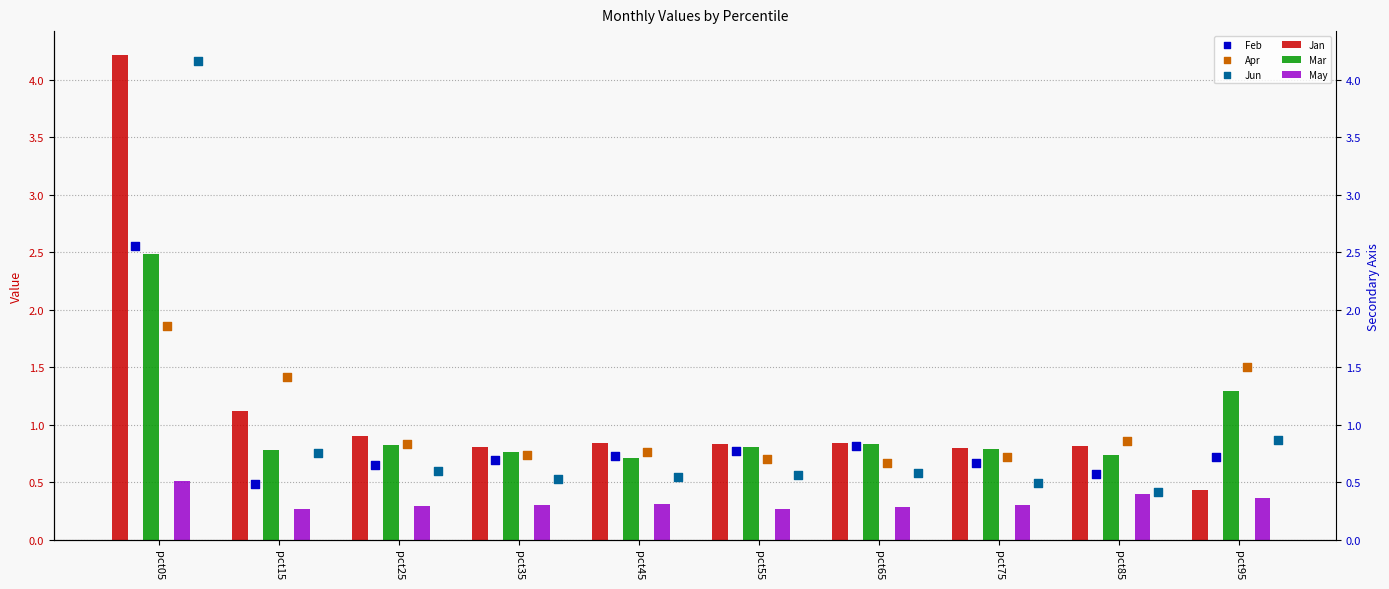

Which series has the widest spread of Y values?

Jan